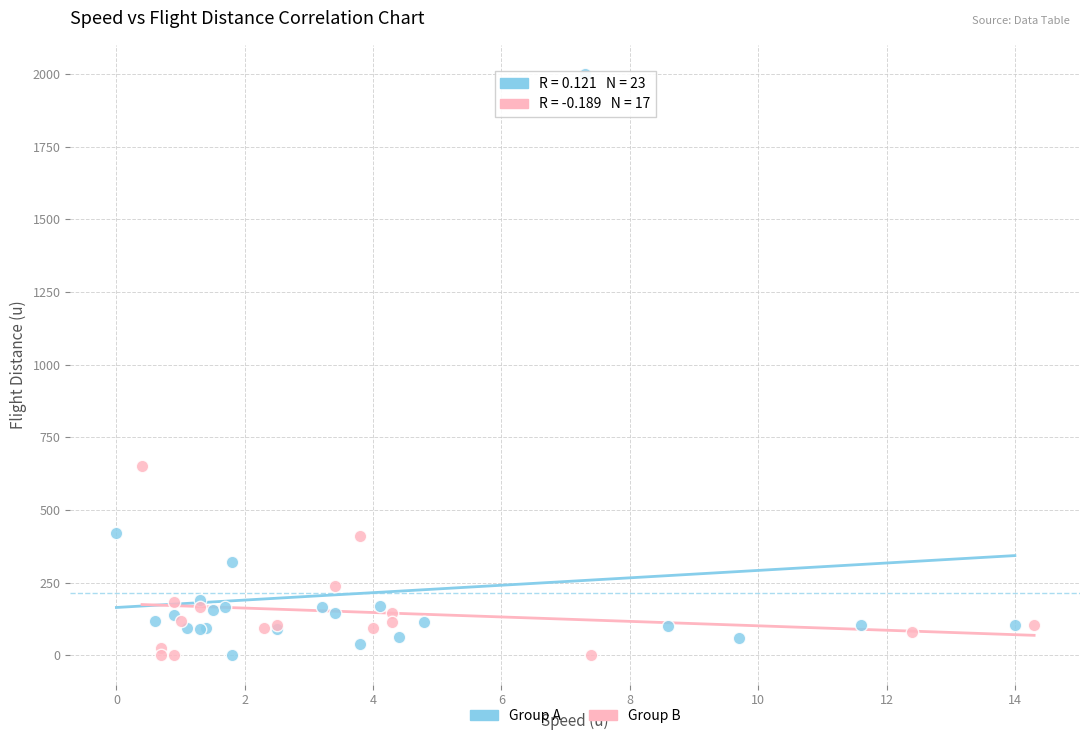

Which series has the largest Y range (max minus min)?

Group A